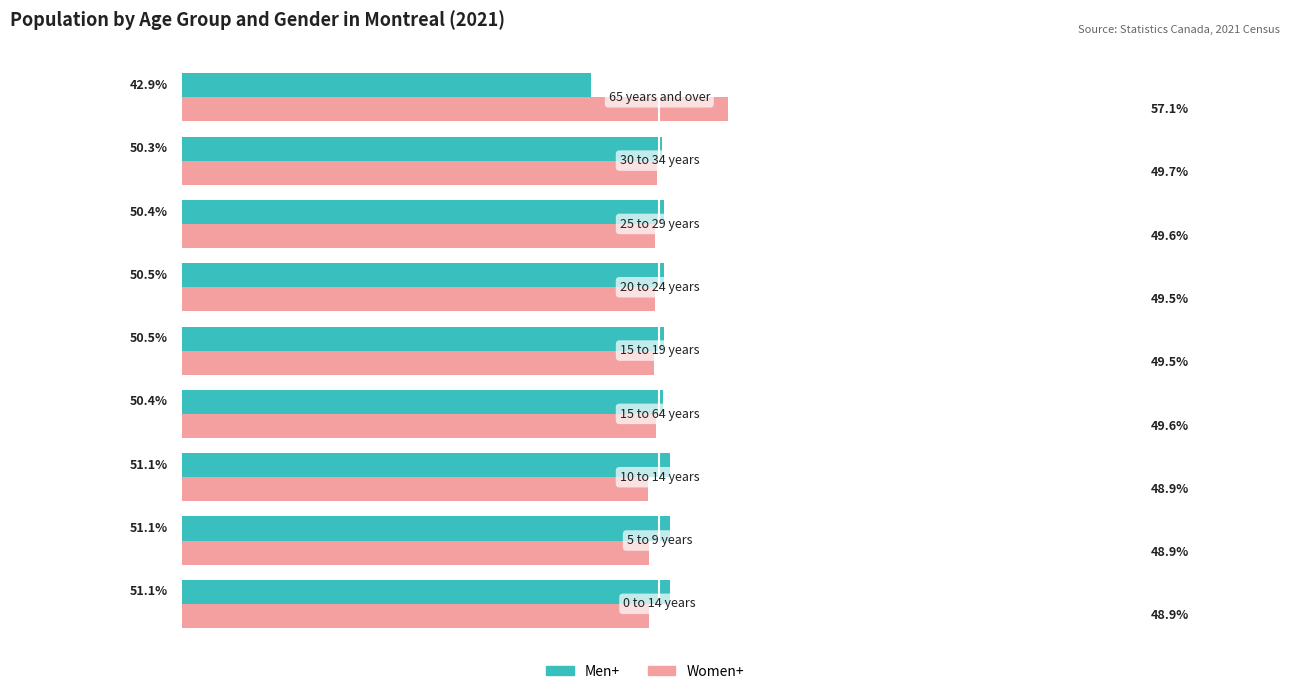

Which series has the largest total across all categories?

Women+